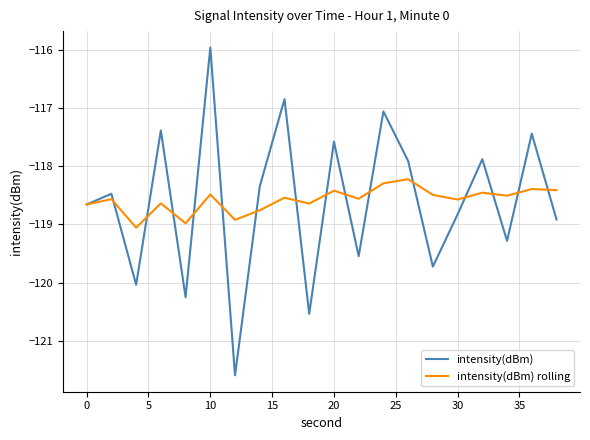

How many interior local peaks does the intensity(dBm) series have?

8